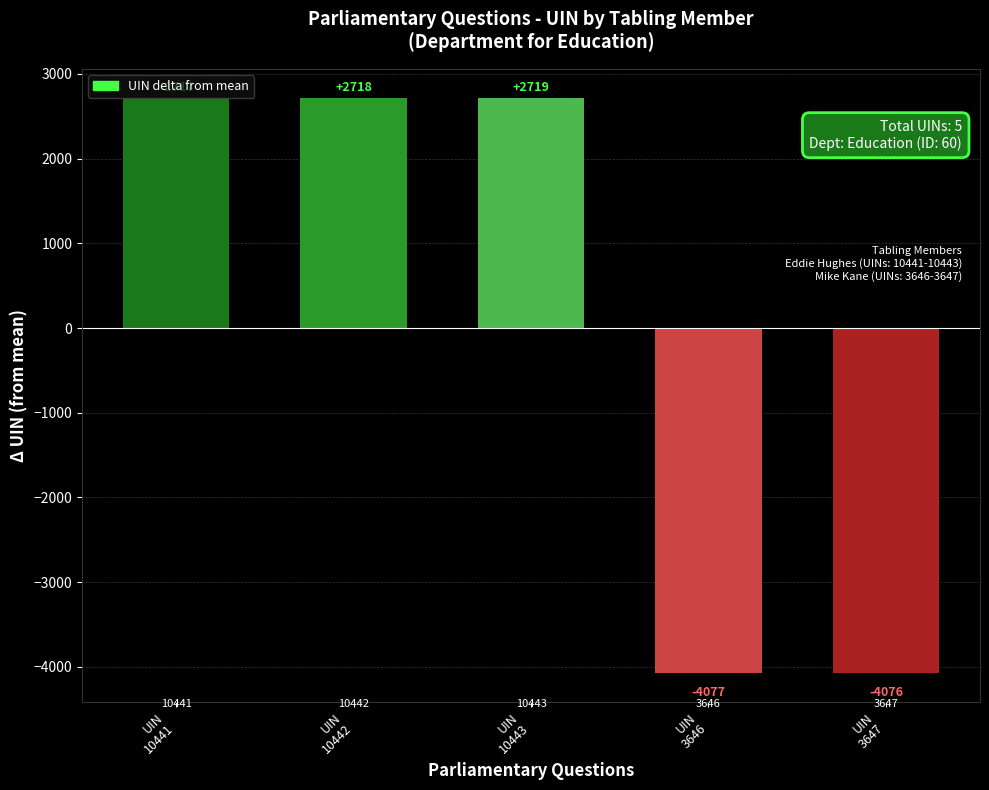

How many negative values are there?

2